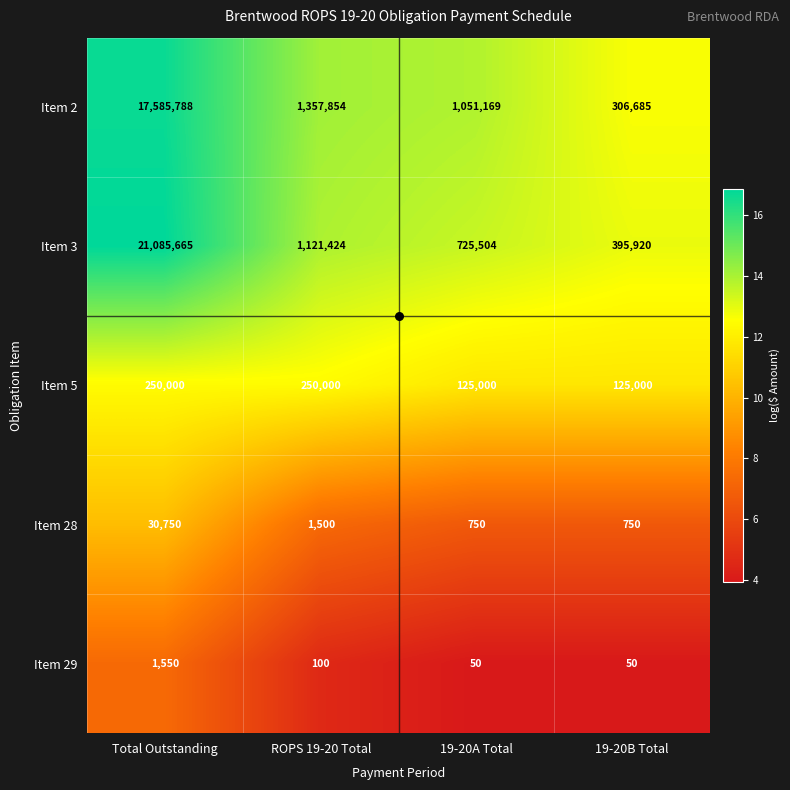

At Total Outstanding, list the series in order from smallest to largest.

Item 29, Item 28, Item 5, Item 2, Item 3